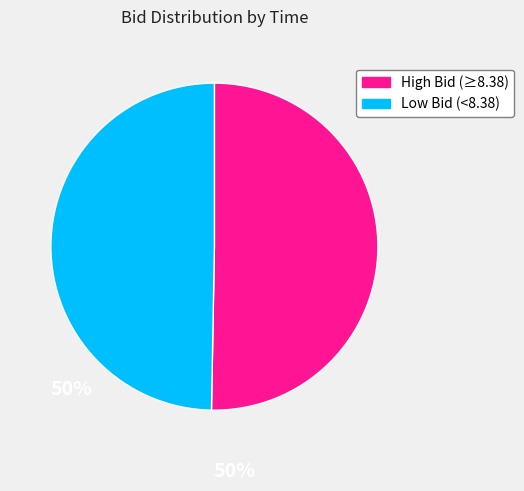

Does Low Bid (<8.38) represent more than half of the total?

No